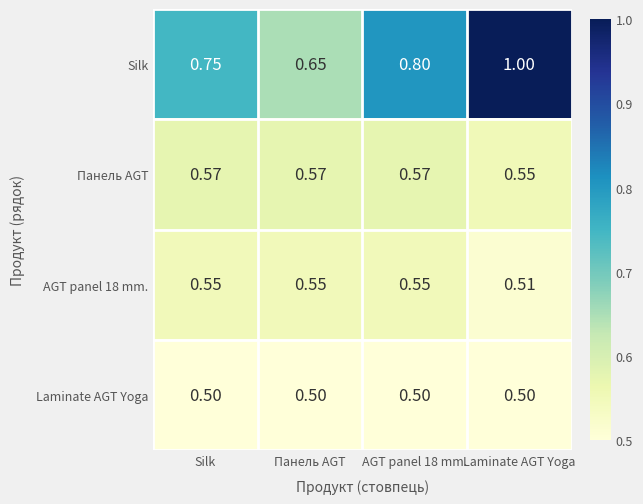

How many series are shown in this chart?

4